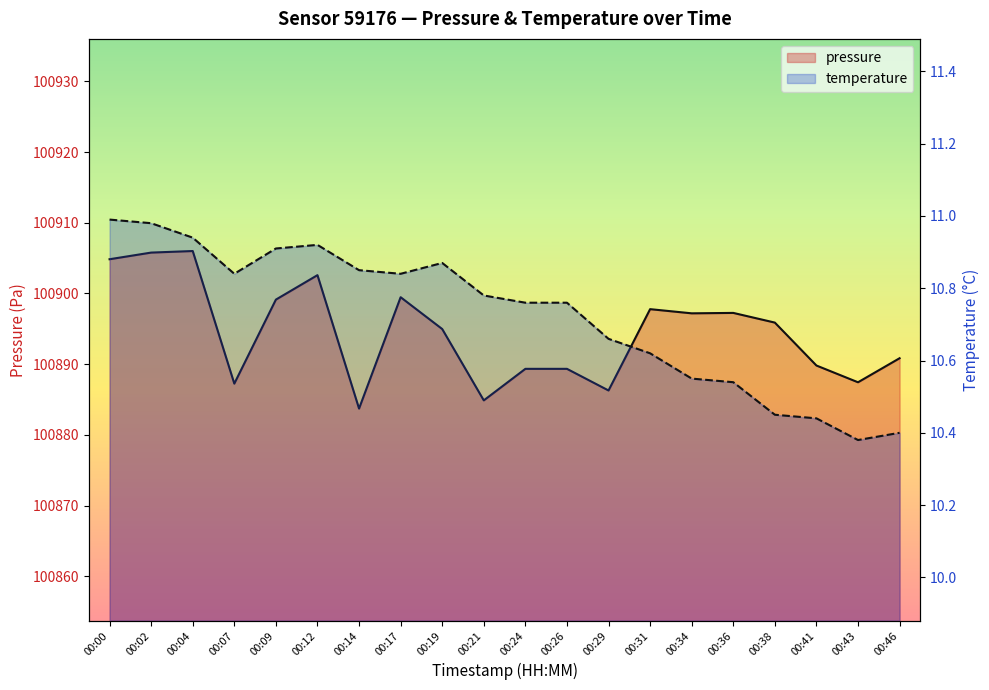

True or false: pressure has more than 0 interior local peaks.

True